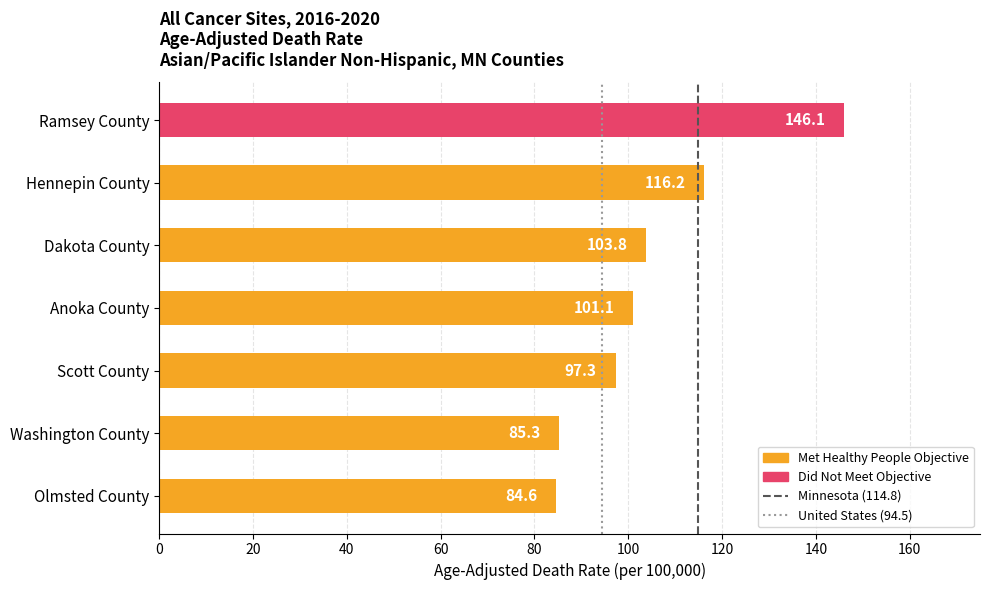

The value at Anoka County is 101.1. True or false?

True